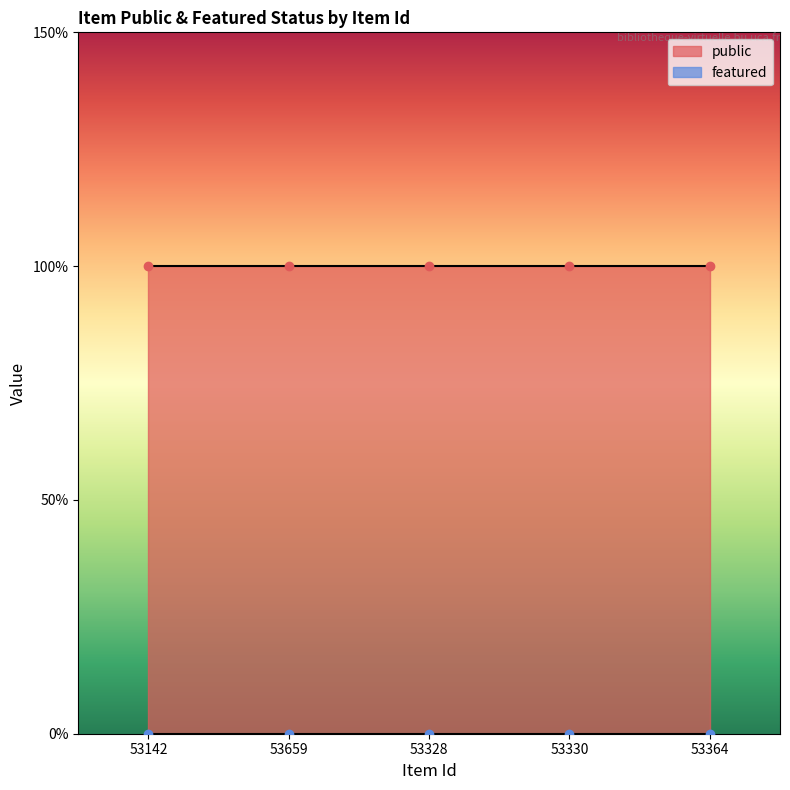

True or false: public has more than 0 interior local peaks.

False